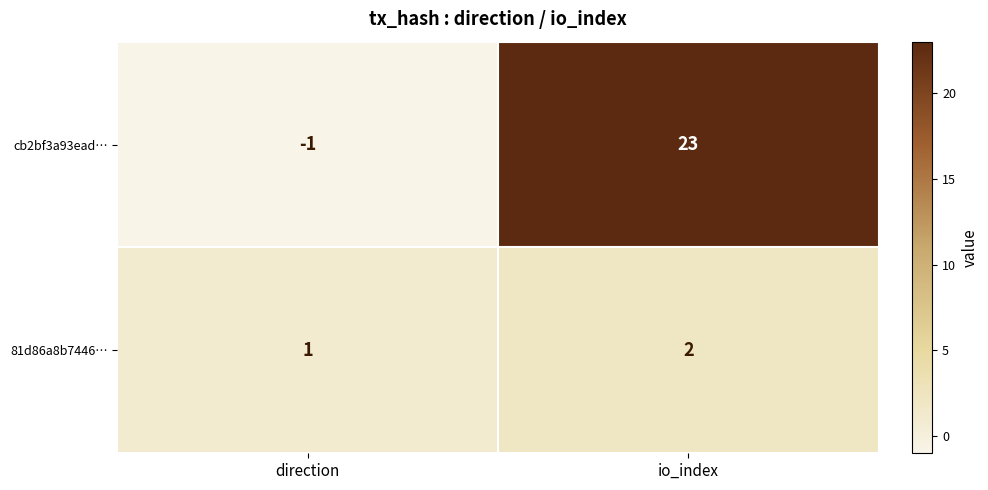

Between direction and io_index, which series saw the biggest shift?

cb2bf3a93ead…